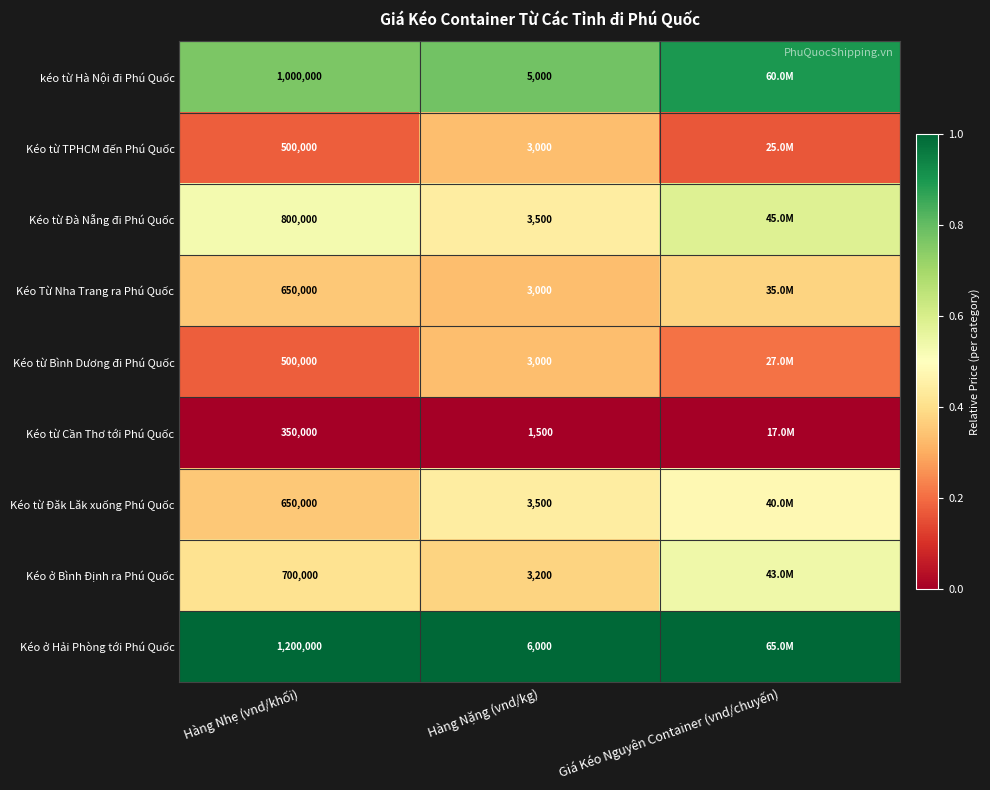

Which series changed the most between Hàng Nhẹ (vnd/khối) and Hàng Nặng (vnd/kg)?

Kéo ở Hải Phòng tới Phú Quốc